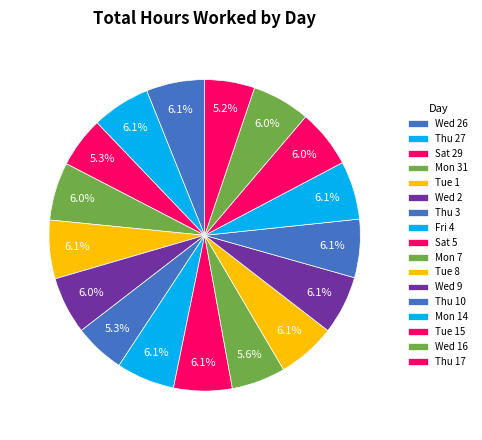

Does Thu 27 account for over 50% of the chart?

No